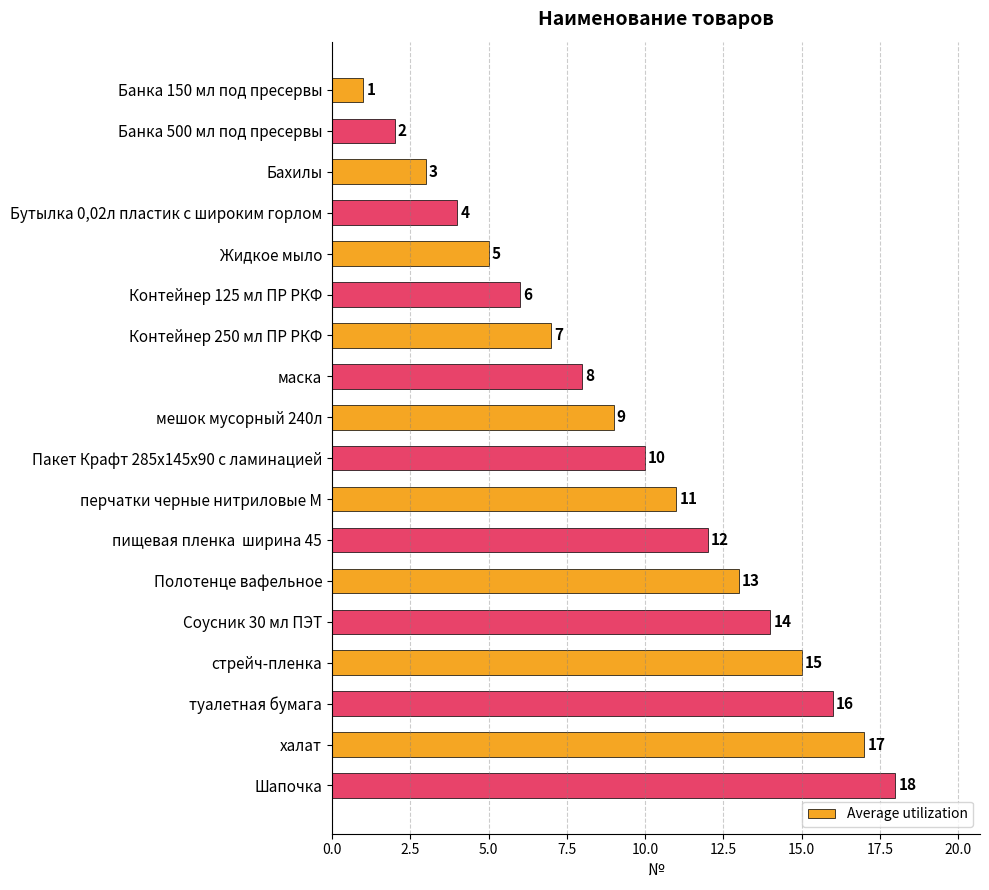

At which category does the chart reach its peak across all series?

Шапочка